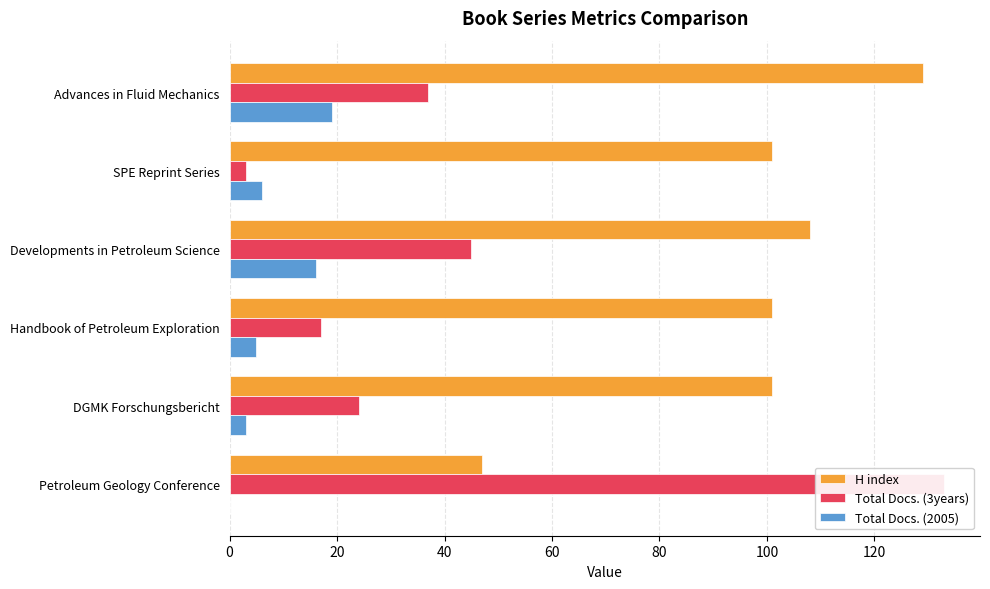

What is the value of the H index bar at the 3rd from the left?

108